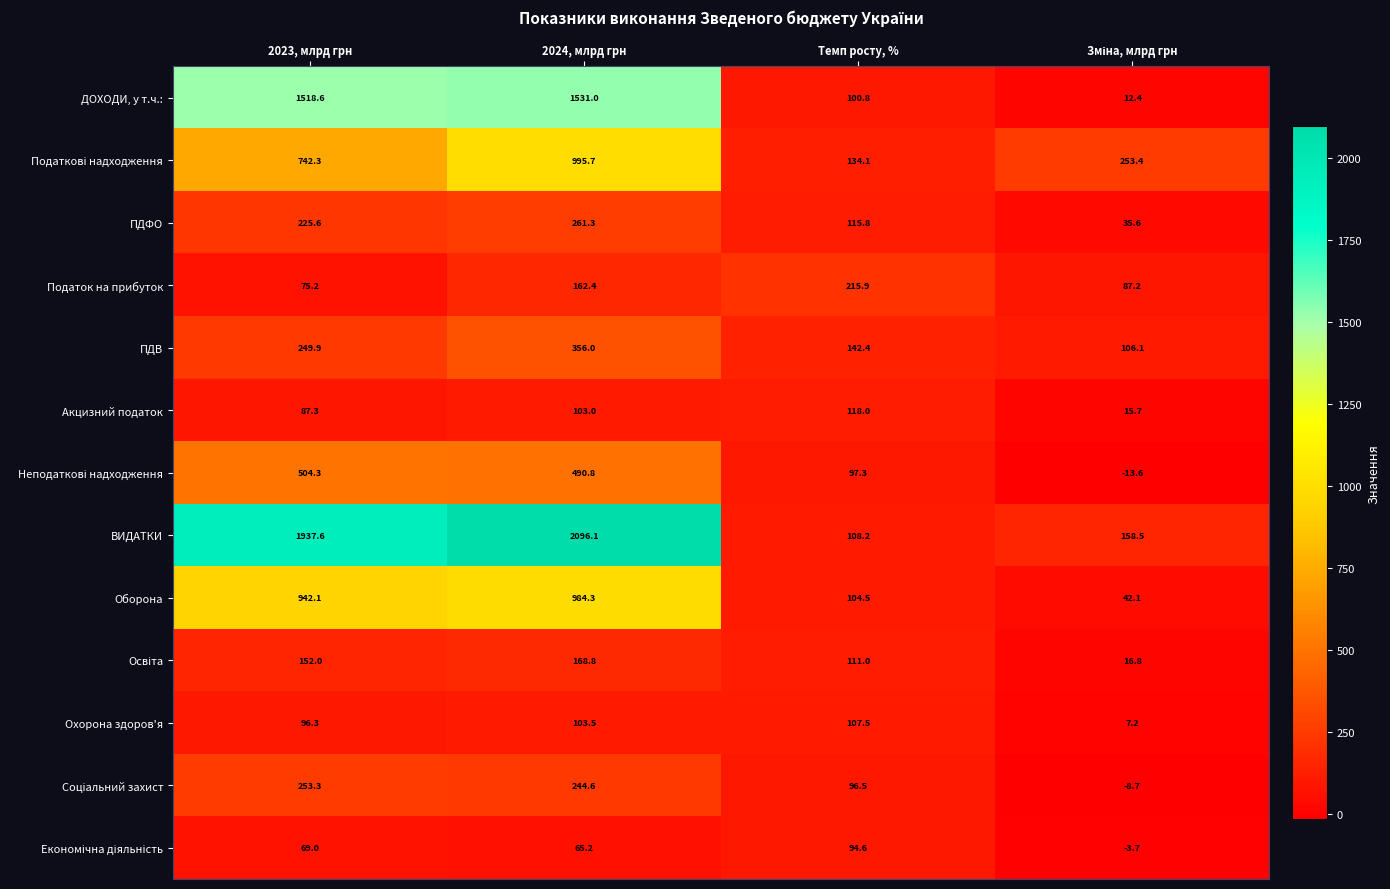

Which category has the lowest value across all series?

Зміна, млрд грн